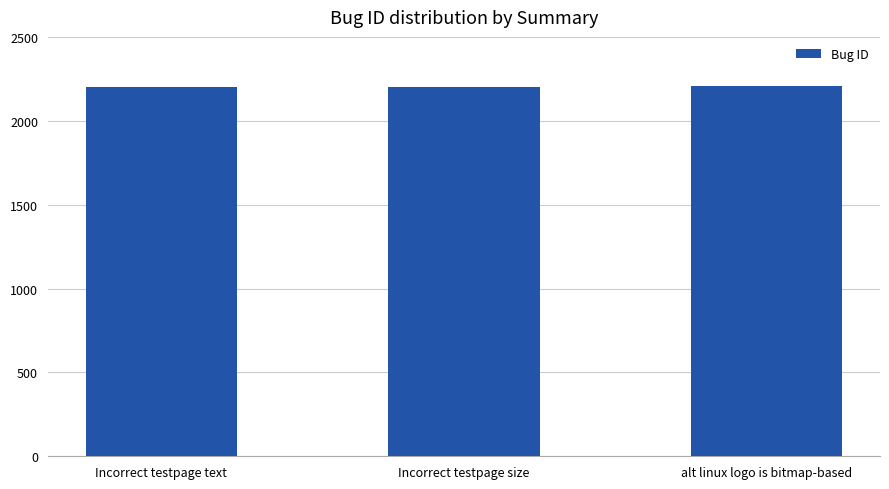

What is the smallest value displayed?

2203